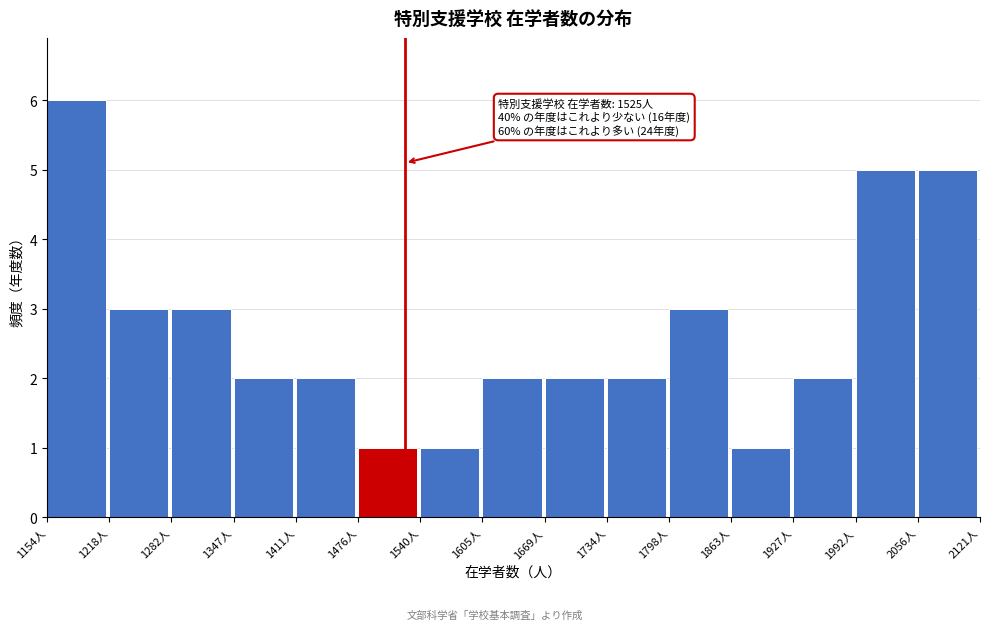

Over which range of the x-axis is the bar tallest?

1150 to 1220